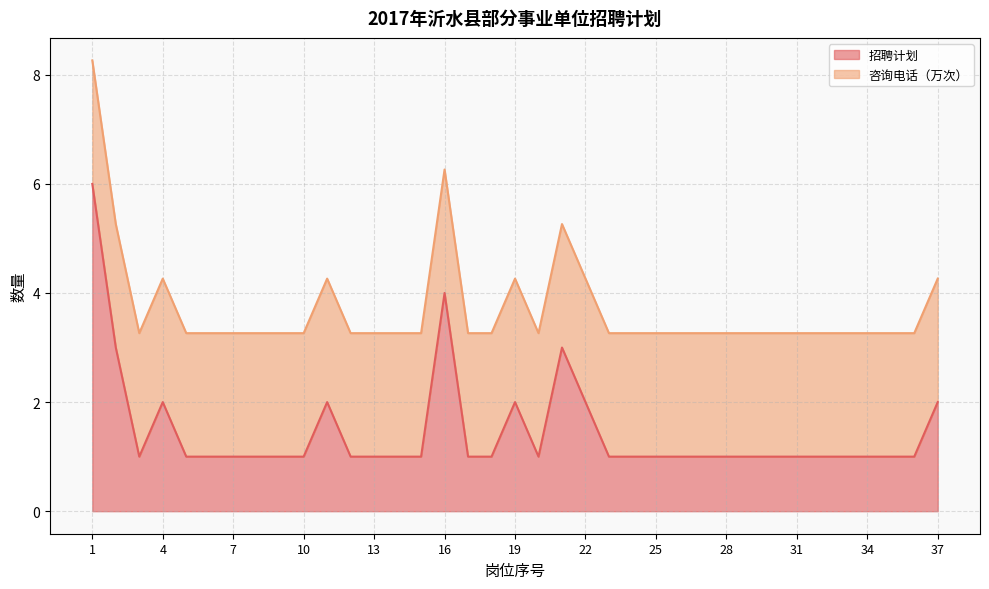

Does the chart display data point markers on the line(s)?

No